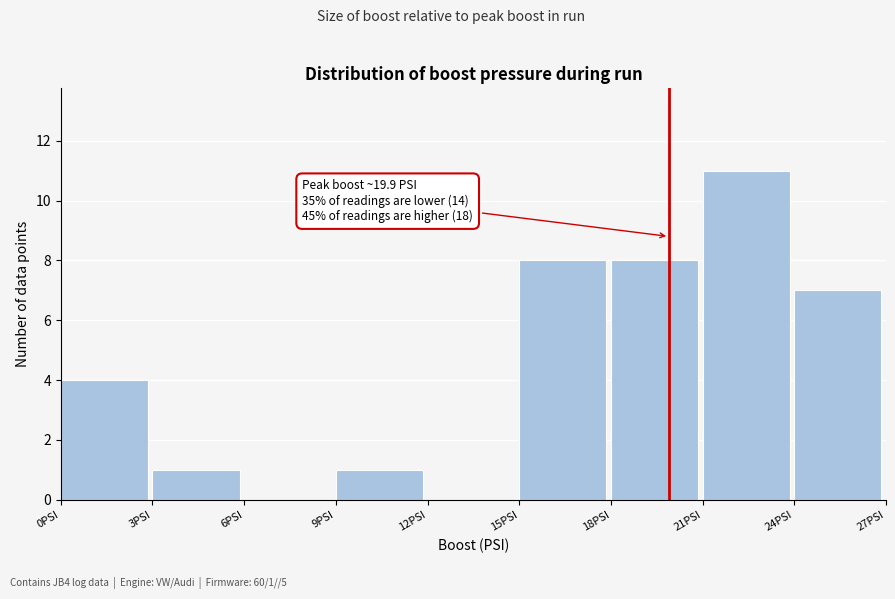

Which range on the x-axis has the tallest bar?

21 to 24